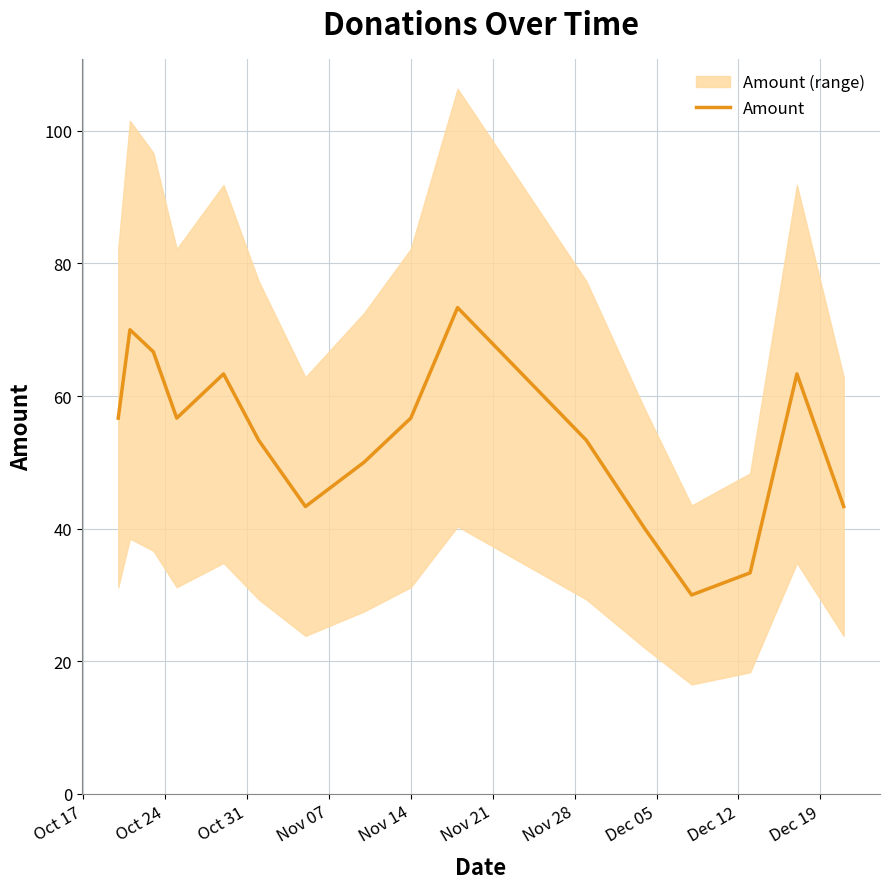

What is the minimum value for Amount?

30.0